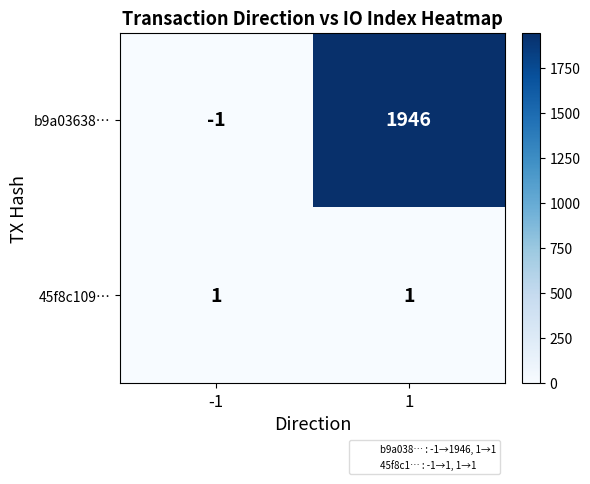

Which series changed the most between -1 and 1?

b9a03638…